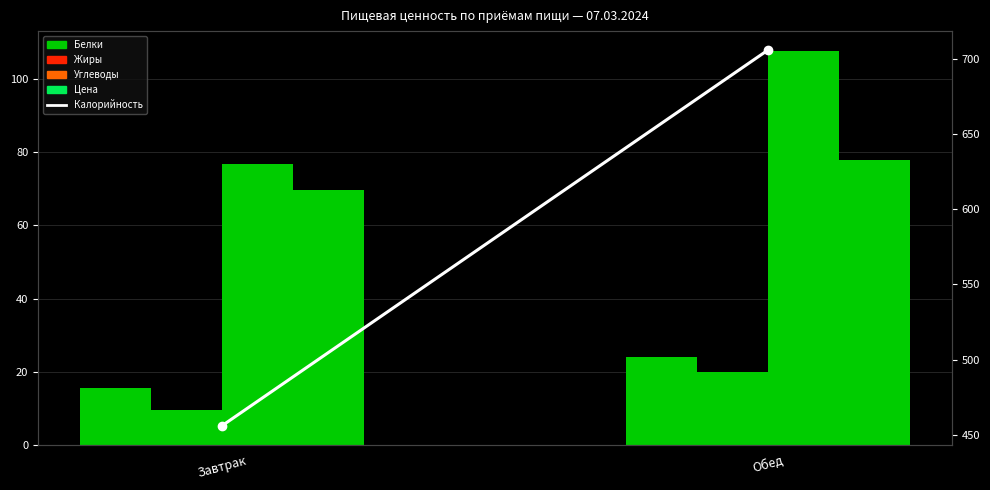

What position from the right is Завтрак?

2